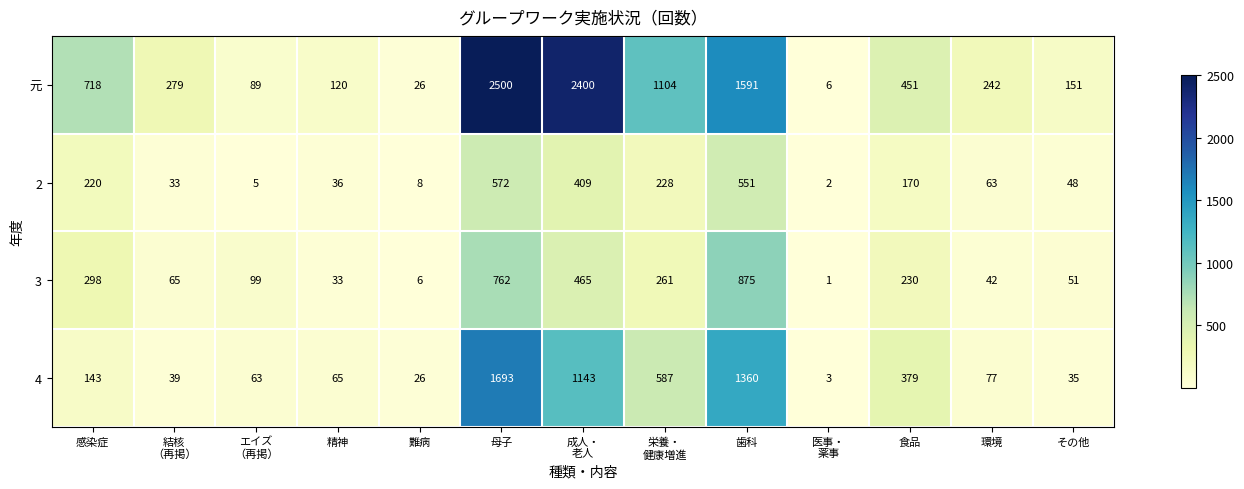

What is the total value across all series at その他?

285